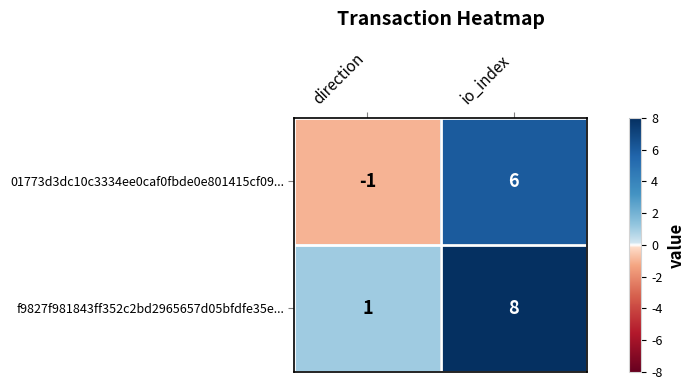

Which label corresponds to the smallest value in the chart?

direction